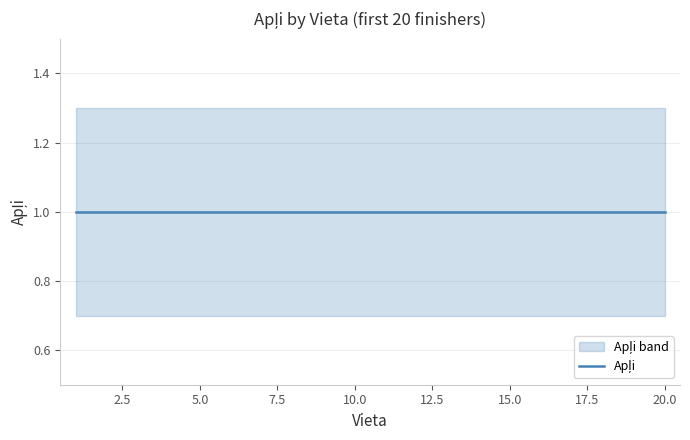

Does the chart have visible grid lines?

Yes